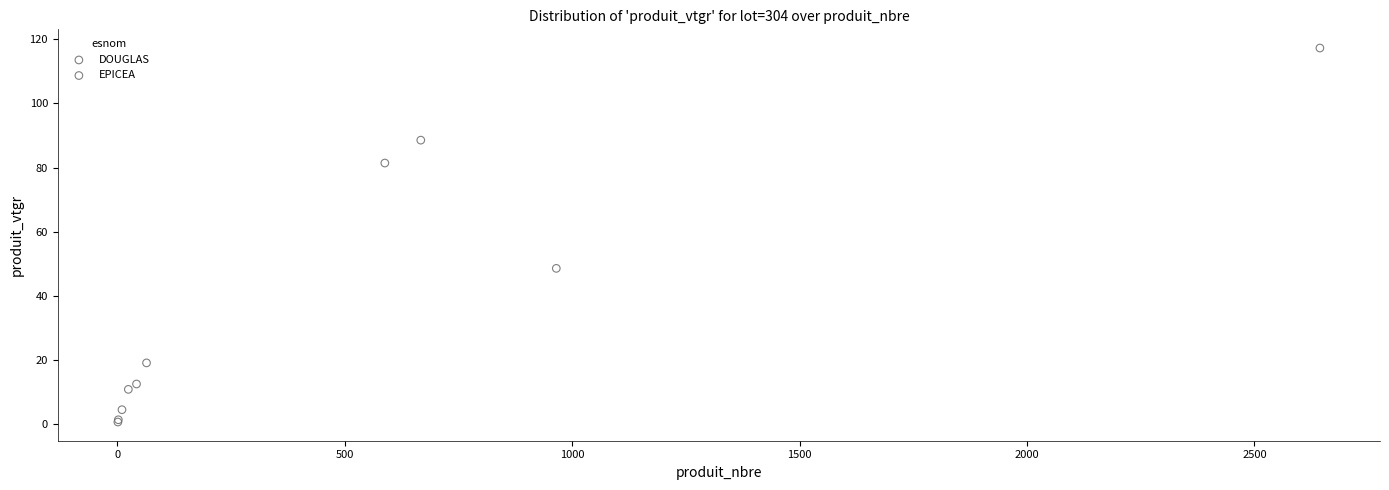

Which series has the widest spread of Y values?

EPICEA